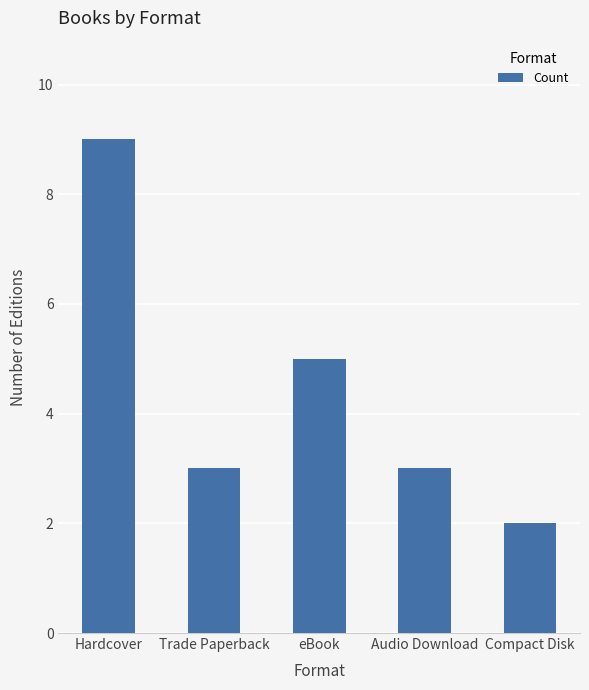

What is the approximate value at eBook?

5